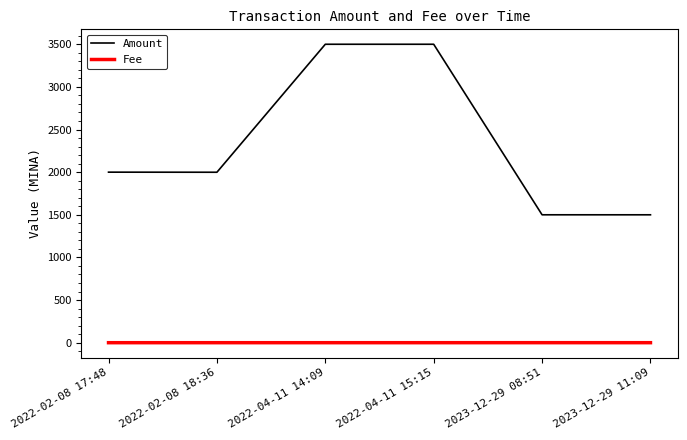

Rank the series by their maximum value, from lowest to highest.

Fee, Amount